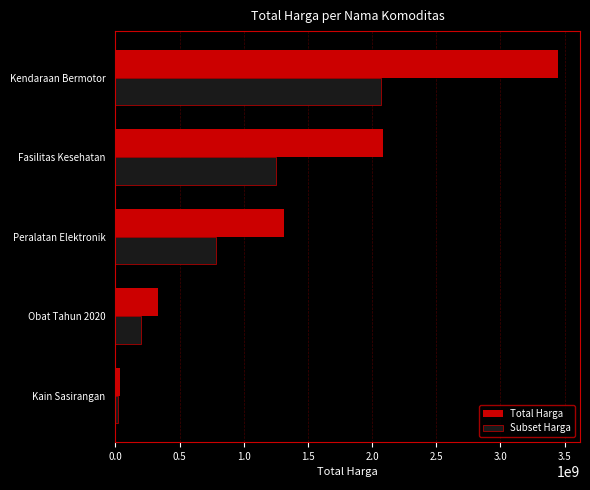

Which series has the largest total across all categories?

Total Harga